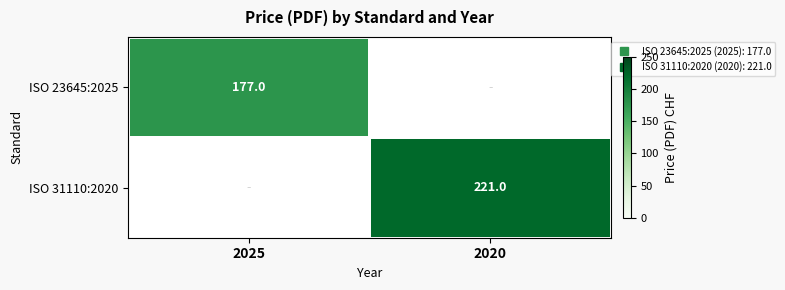

What is the sum of the ISO 31110:2020 values at 2025 and 2020?

221